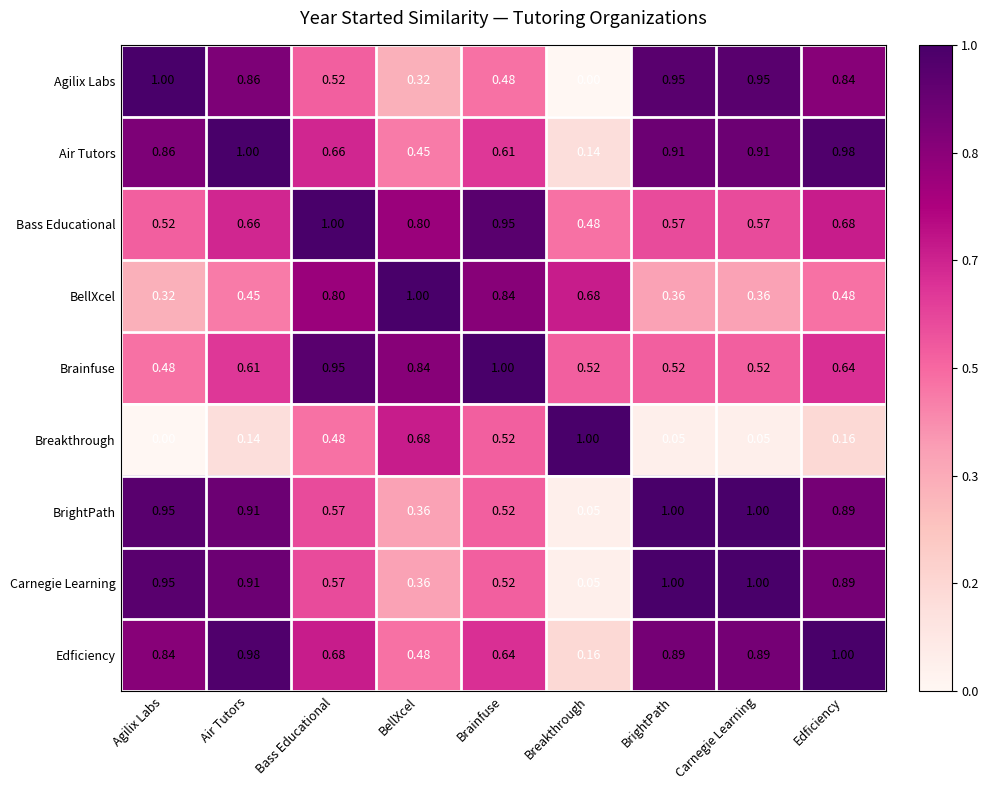

At which label is Edficiency closest to 0?

Breakthrough